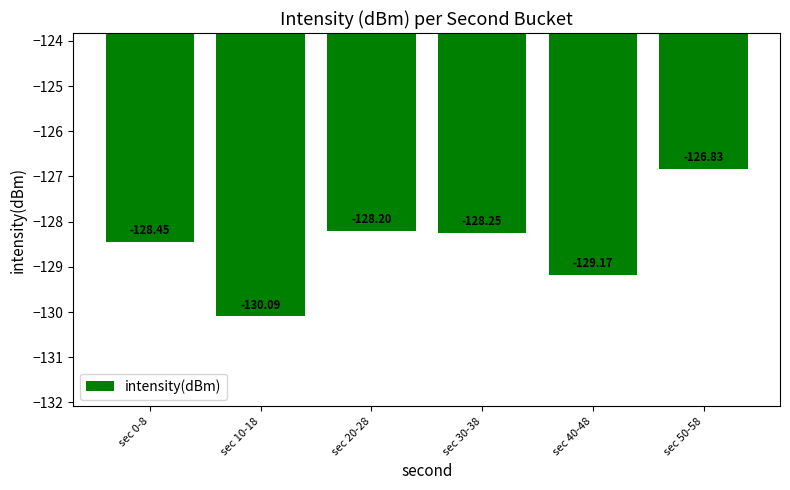

True or false: the data shows -128.4 at sec 0-8.

True